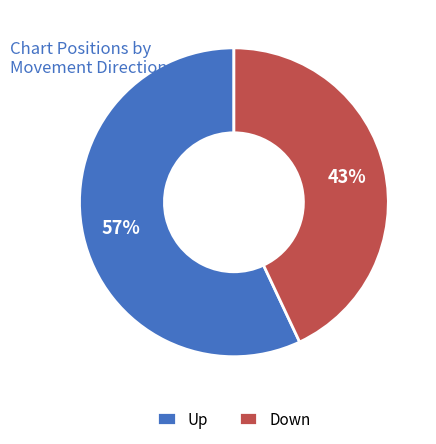

Does any single category account for the majority?

Yes